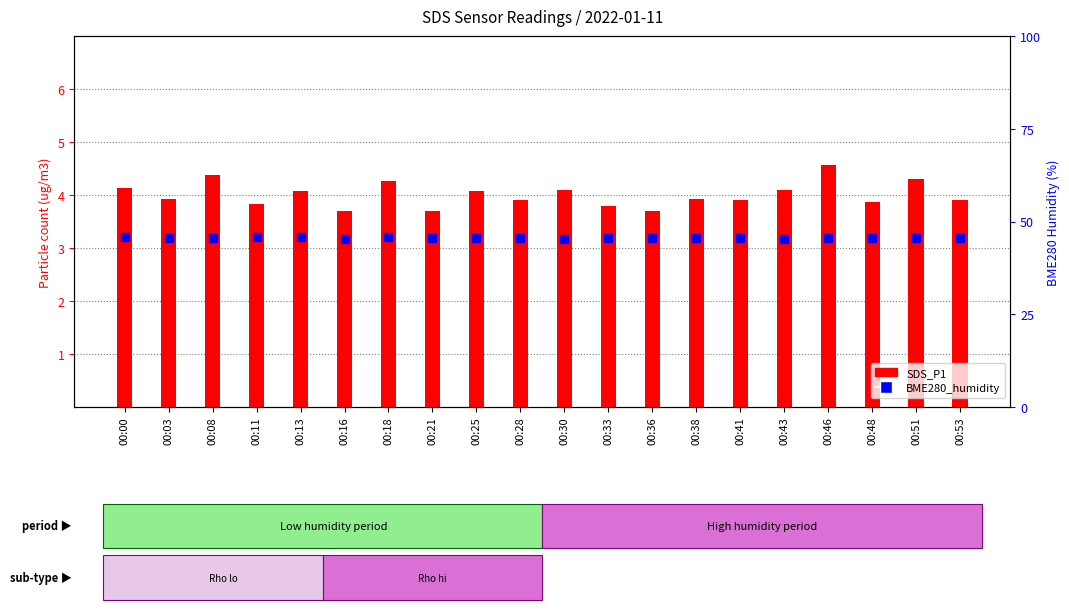

Which series contains the highest Y value?

BME280_humidity (percentile)